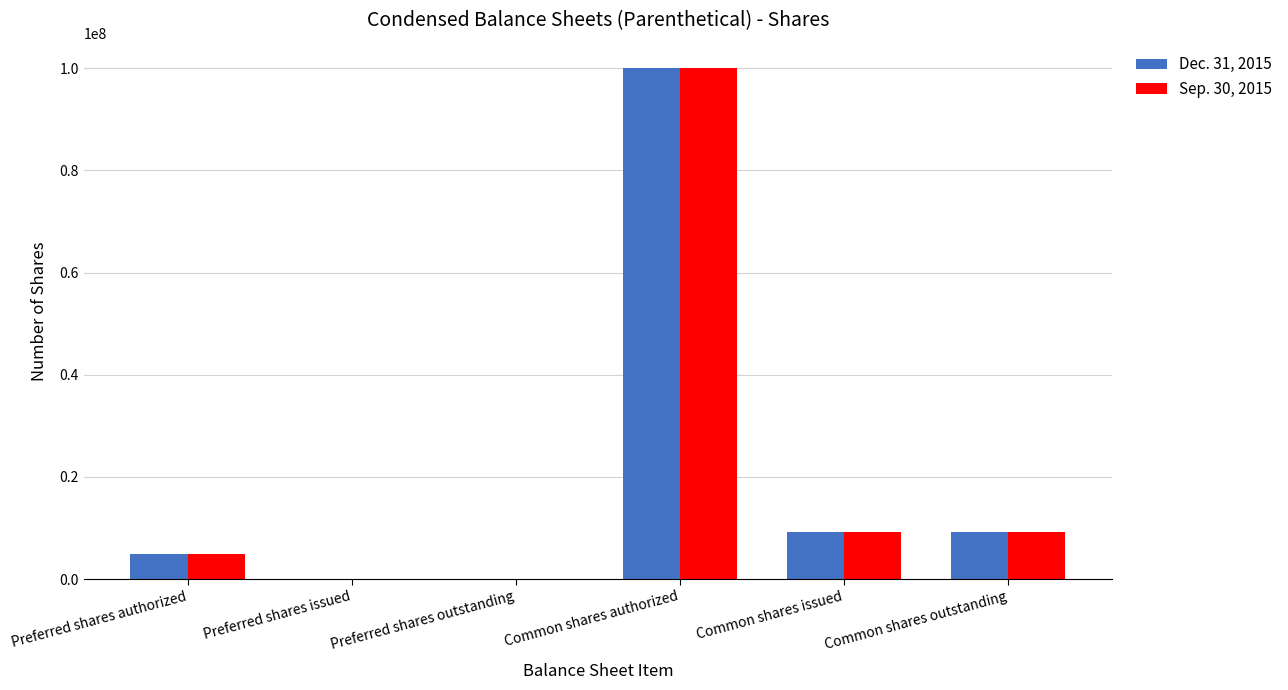

How many data points does each series have?

6